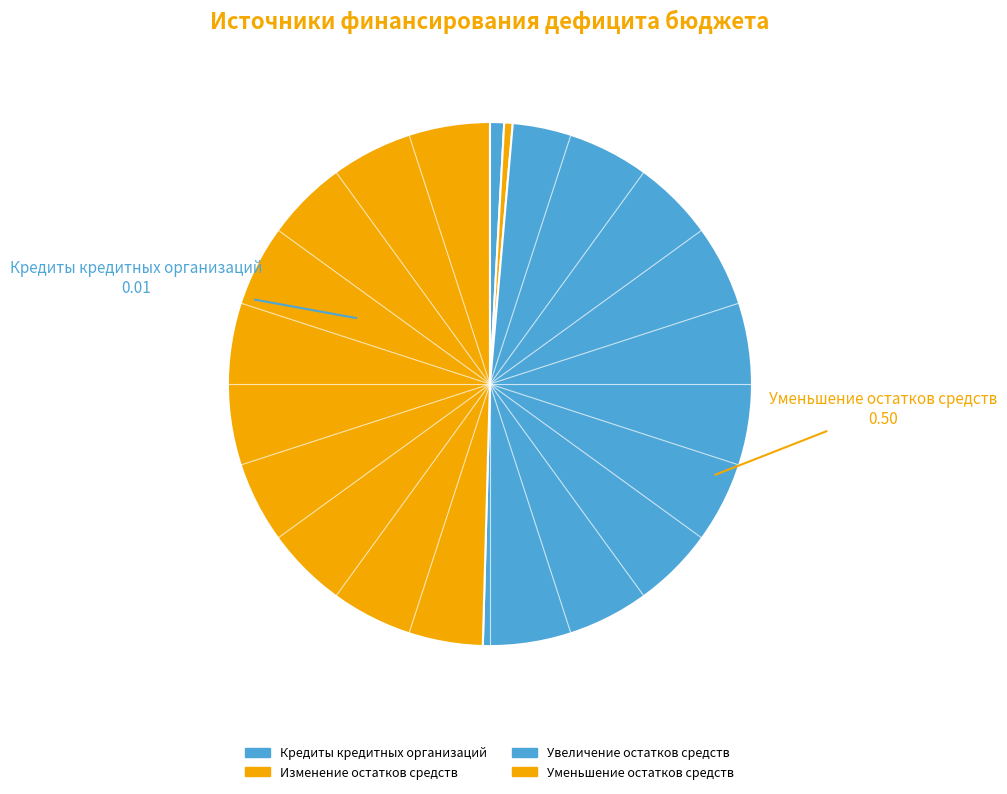

To the nearest percent, what percentage of the pie is Кредиты кредитных организаций?

1%